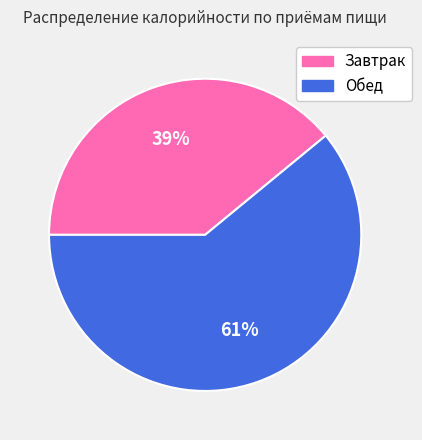

Rank the categories by value from lowest to highest.

Завтрак, Обед